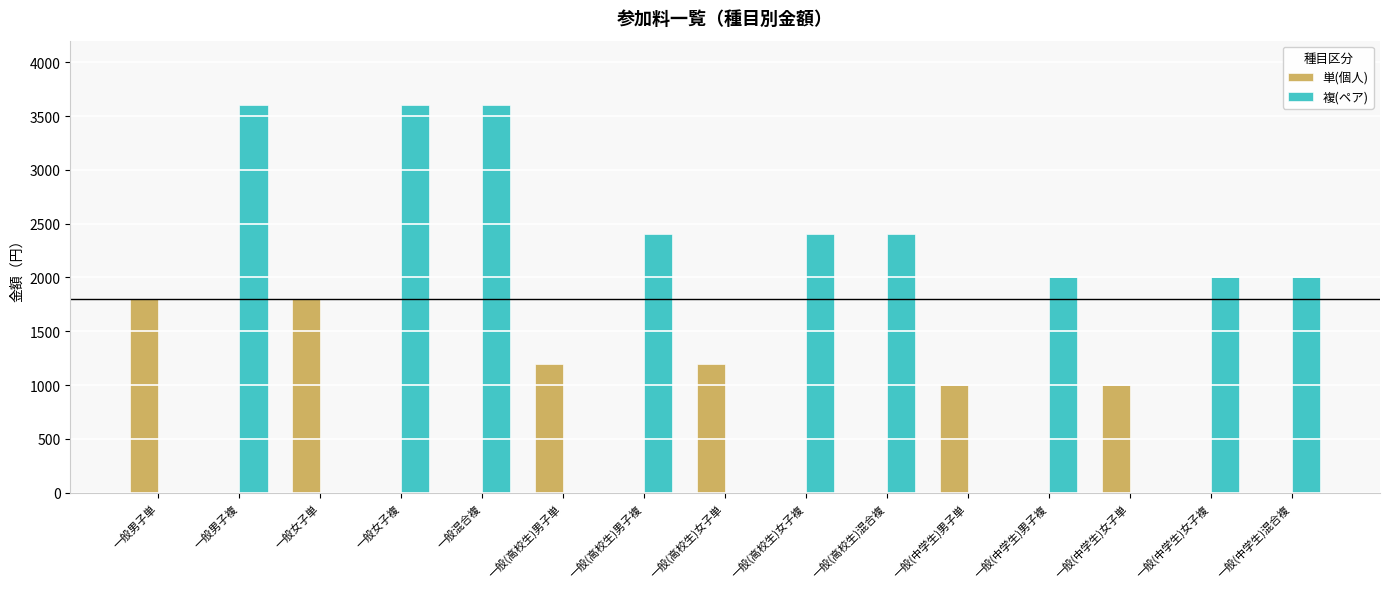

The value of 単(個人) at 一般(中学生)混合複 is 0. True or false?

True